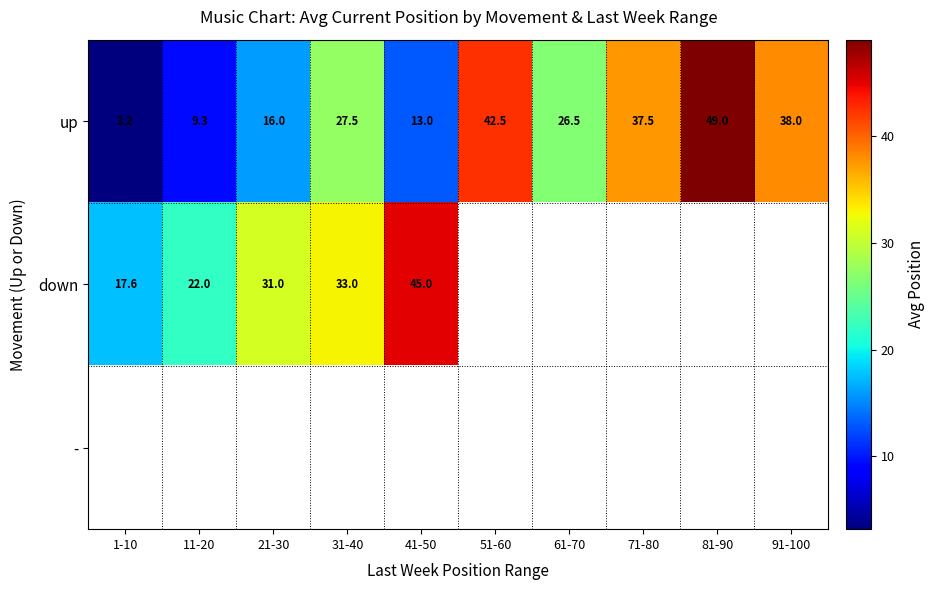

Is it true that down equals 45.0 at 41-50?

True